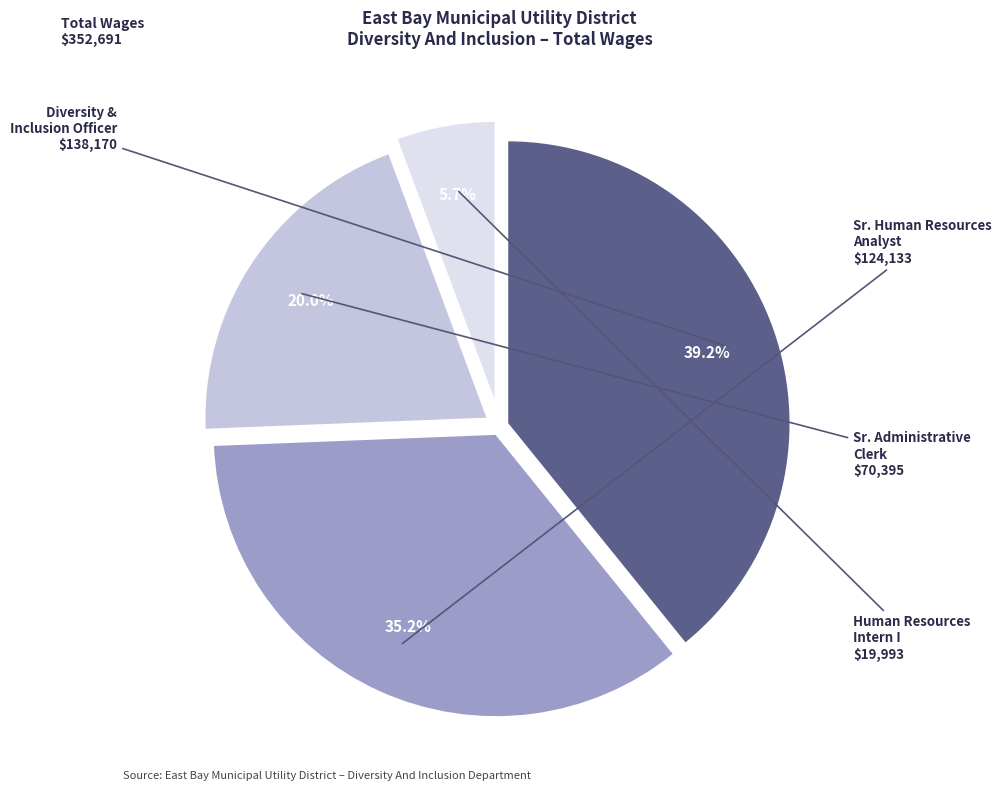

Is there a majority slice in this chart?

No